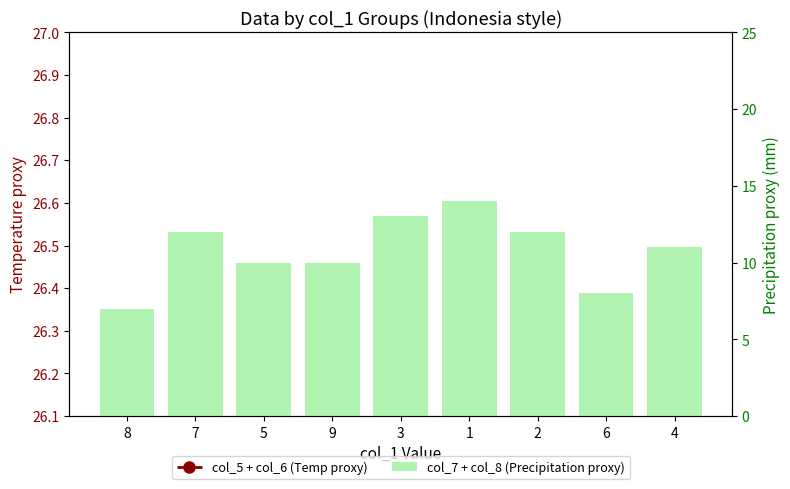

What is the minimum value for col_7 + col_8 (Precipitation proxy)?

7.0